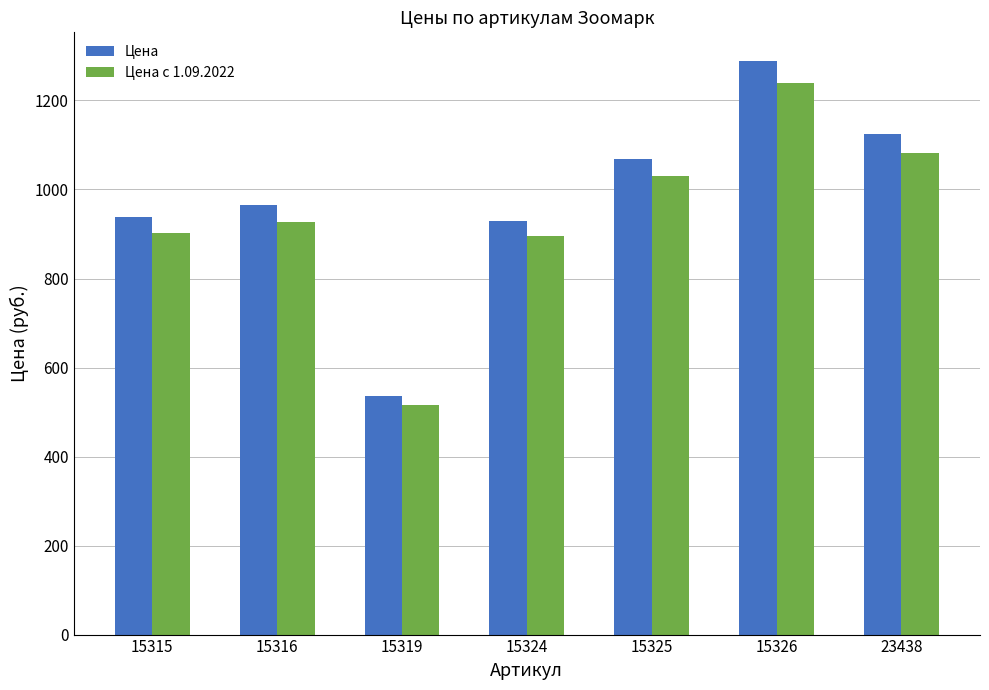

What is the total value across all series at 15324?

1825.0